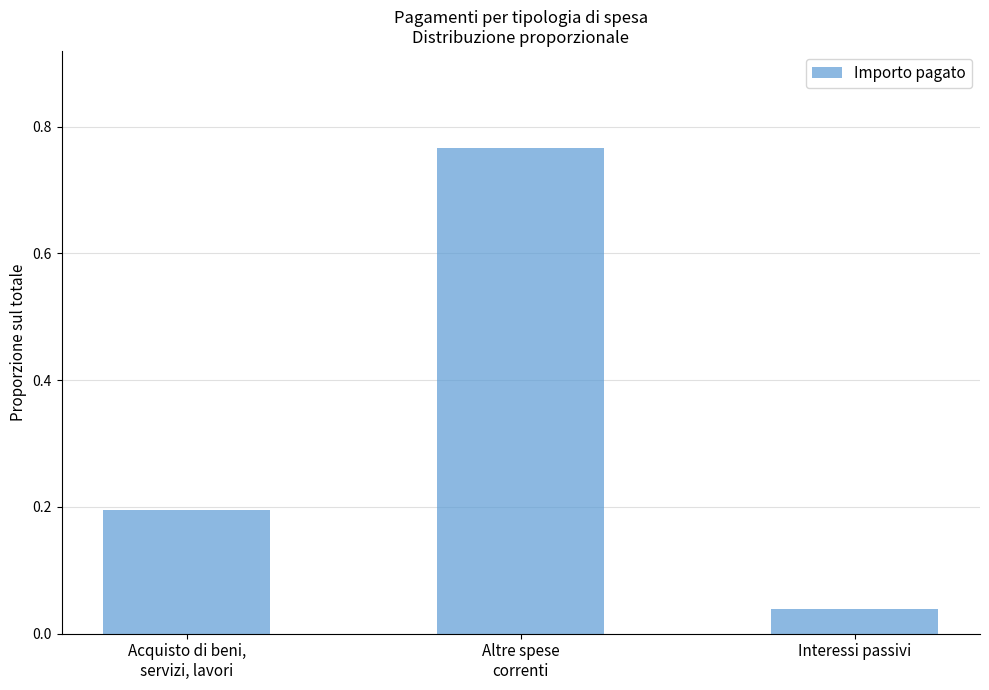

Does the chart contain any negative values?

No